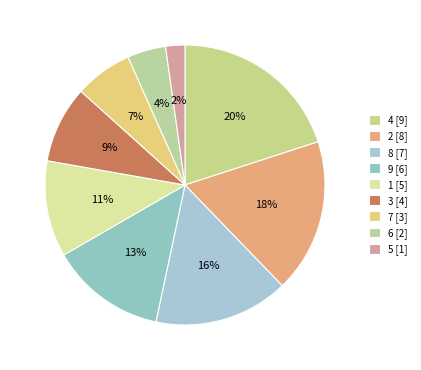

What is the smallest slice in the pie chart?

col_1=5